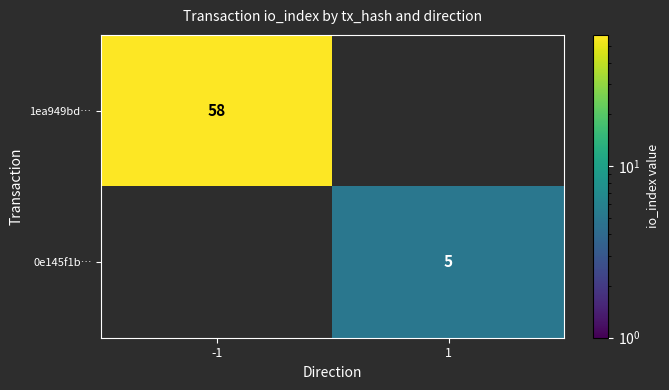

True or false: 1ea949bd… has a value of 58 at -1.

True